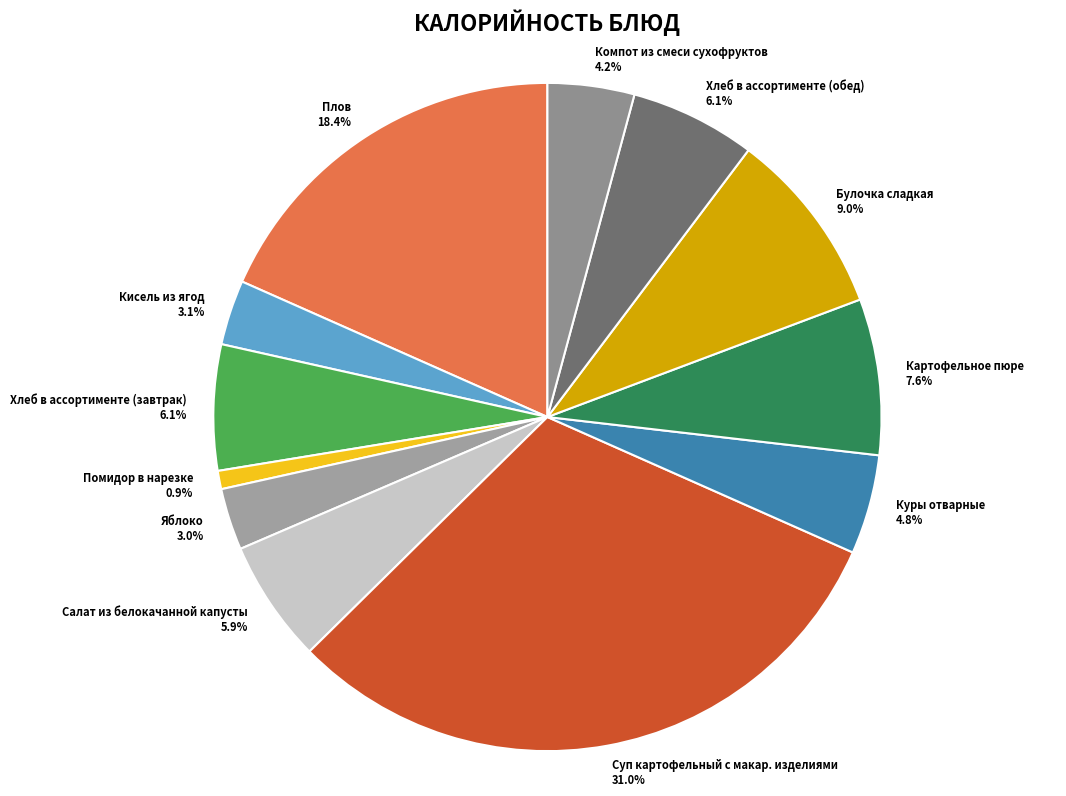

What is the smallest slice in the pie chart?

Помидор в нарезке